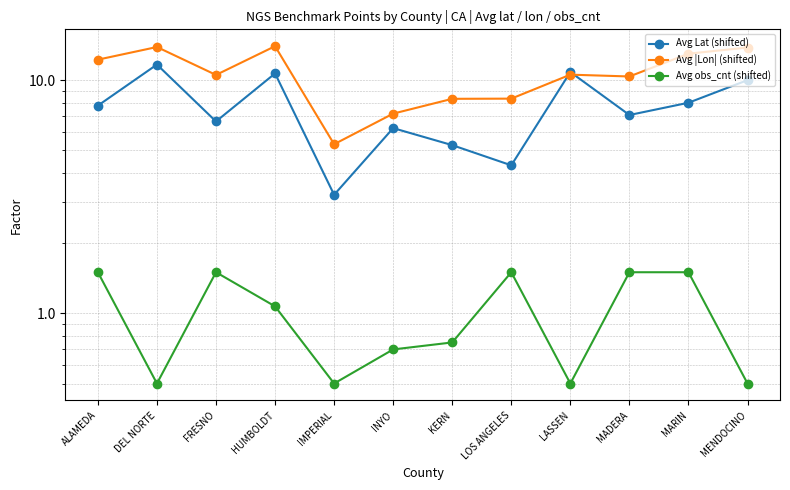

At which label does Avg |Lon| (shifted) first exceed 10?

ALAMEDA